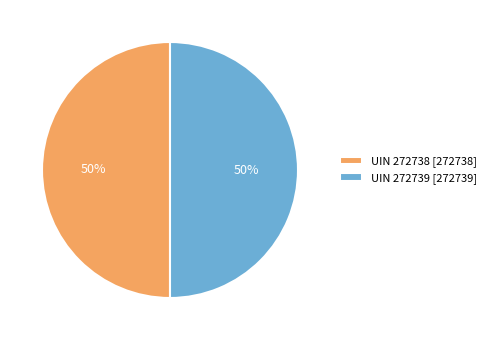

Approximately how many times larger is the value at UIN 272739 compared to UIN 272738?

1.0